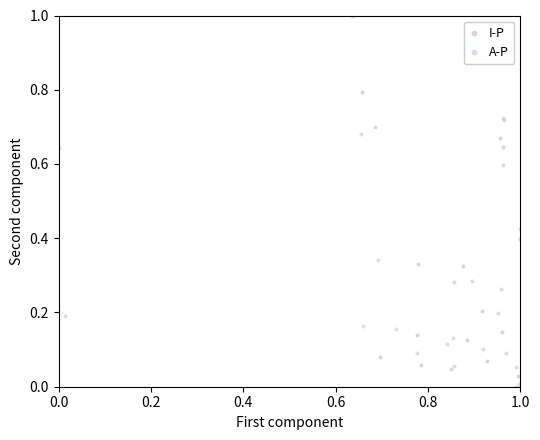

Which series contains the highest Y value?

I-P